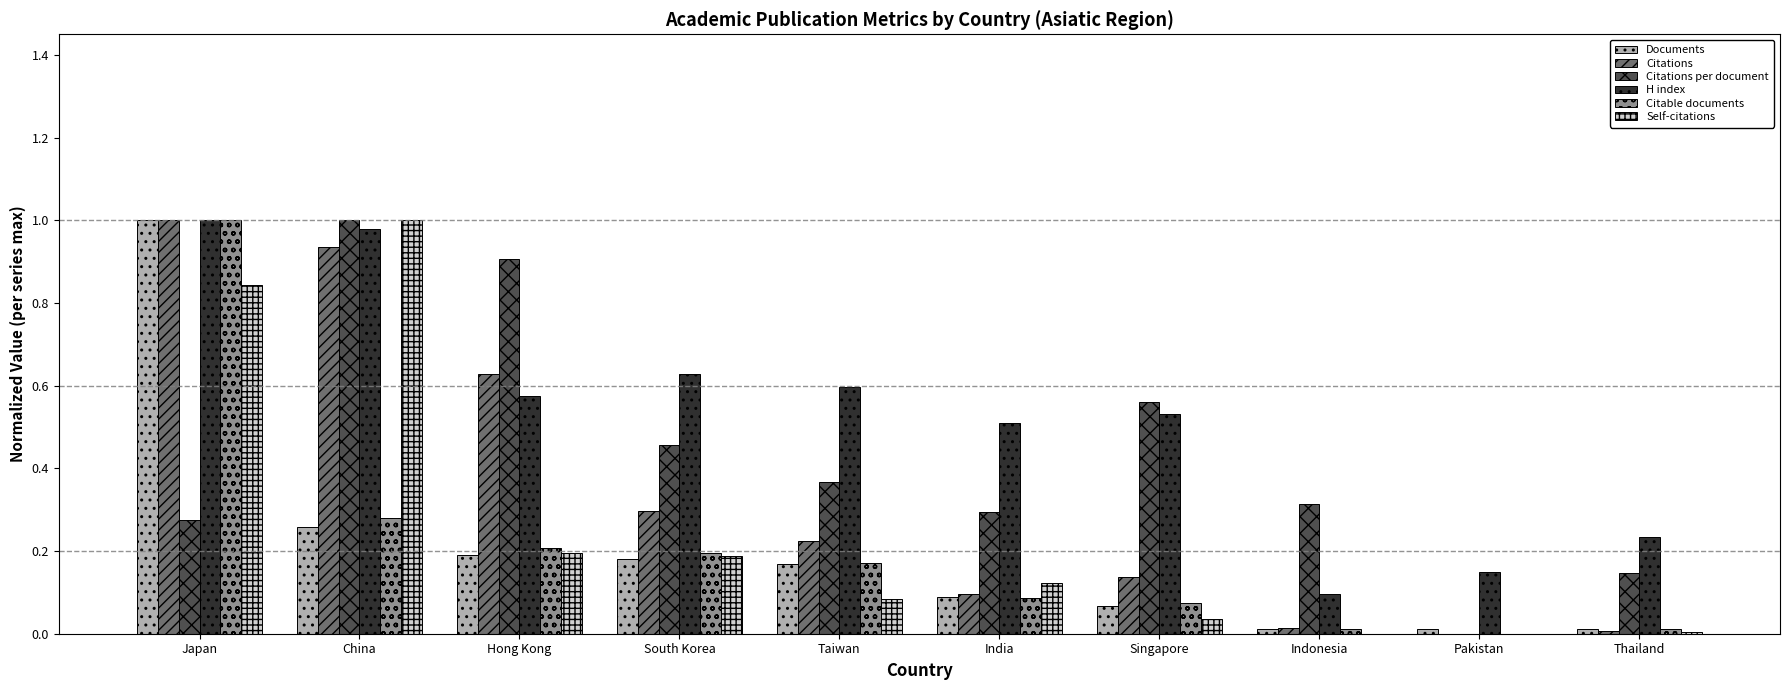

Between Japan and Hong Kong, which series saw the biggest shift?

Documents